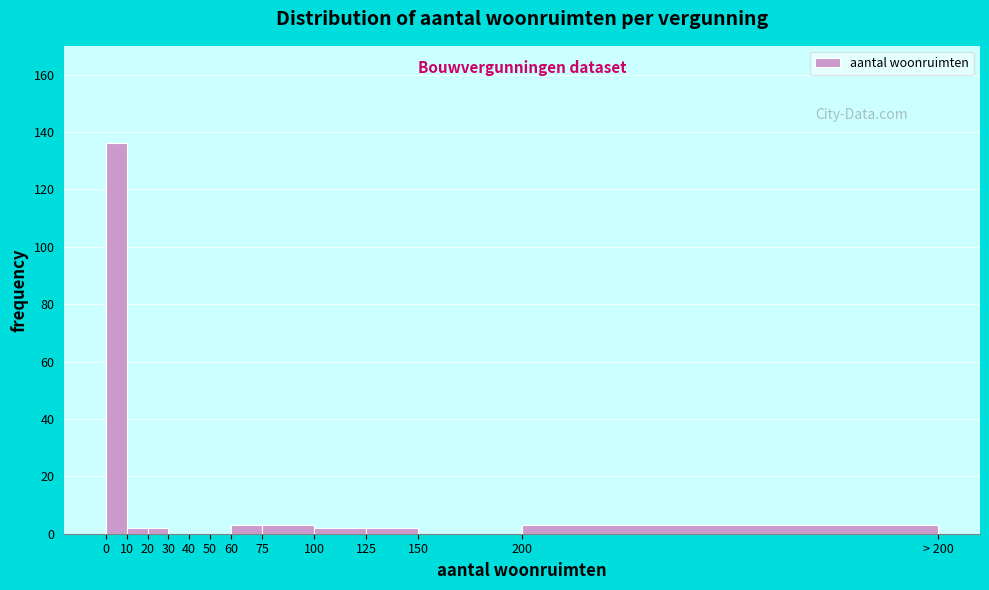

Reading left to right, what are all the values shown in this chart?

0=136	10=2	20=2	30=0	40=0	50=0	60=3	75=3	100=2	125=2	150=0	200=3